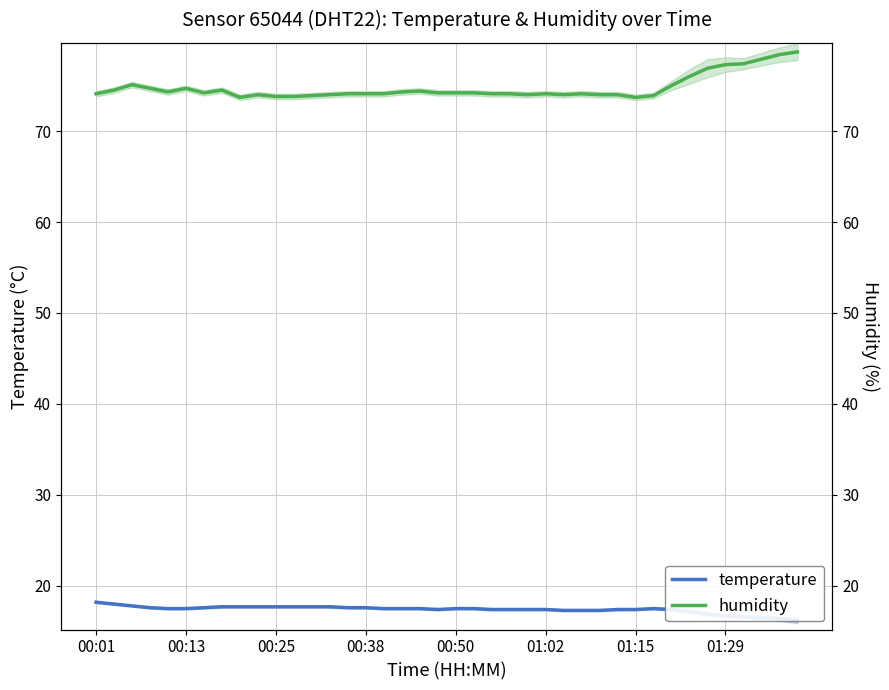

How many lines are shown in the chart?

2